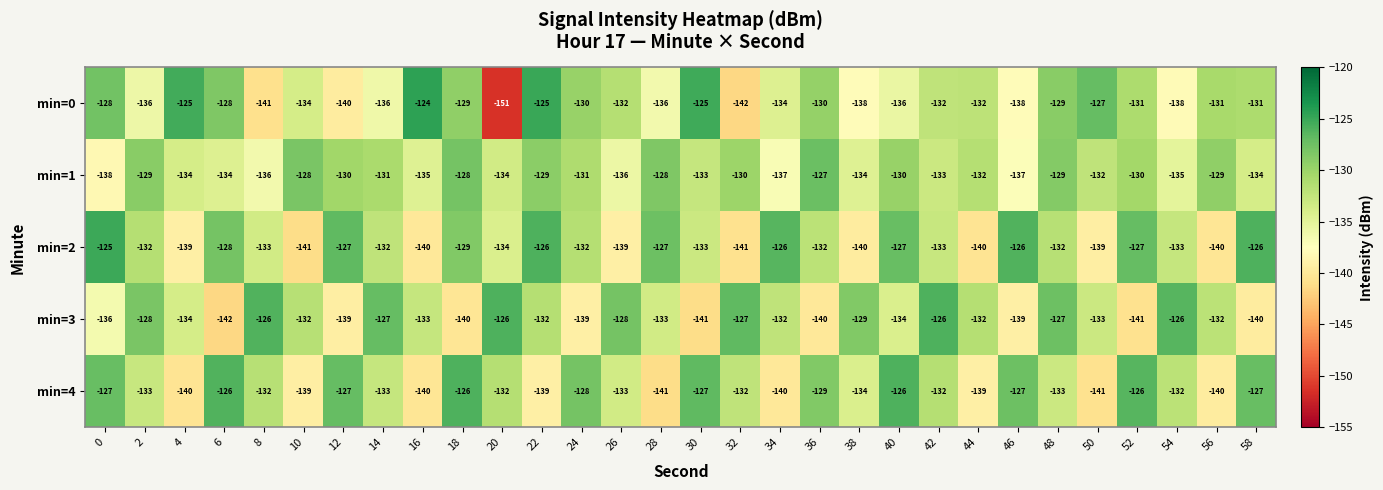

The value of min=4 at 42 is -132. True or false?

True